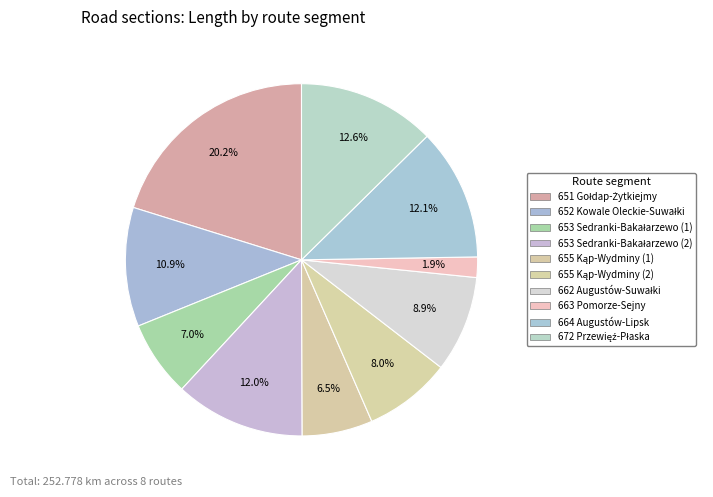

To the nearest percent, what portion does 652 Kowale Oleckie-Suwałki represent?

11%